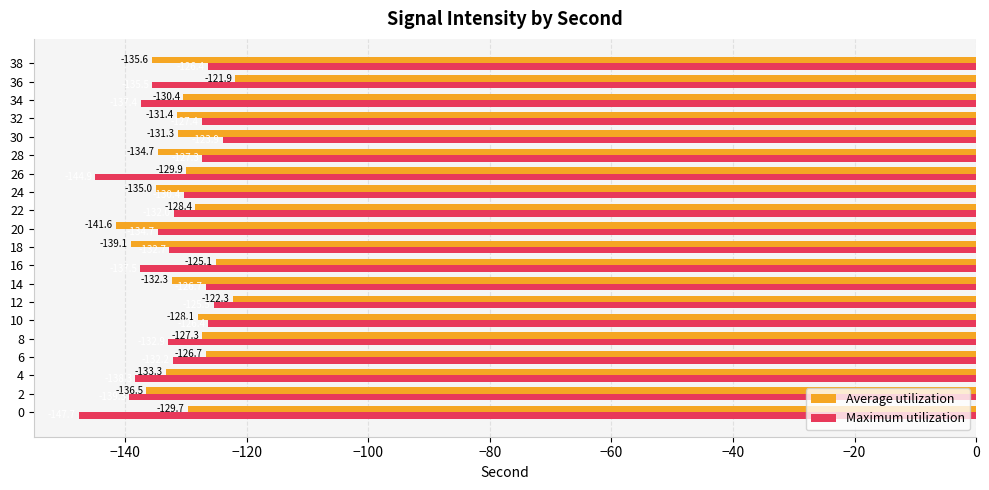

What value does the Average utilization series have at 0?

-129.7